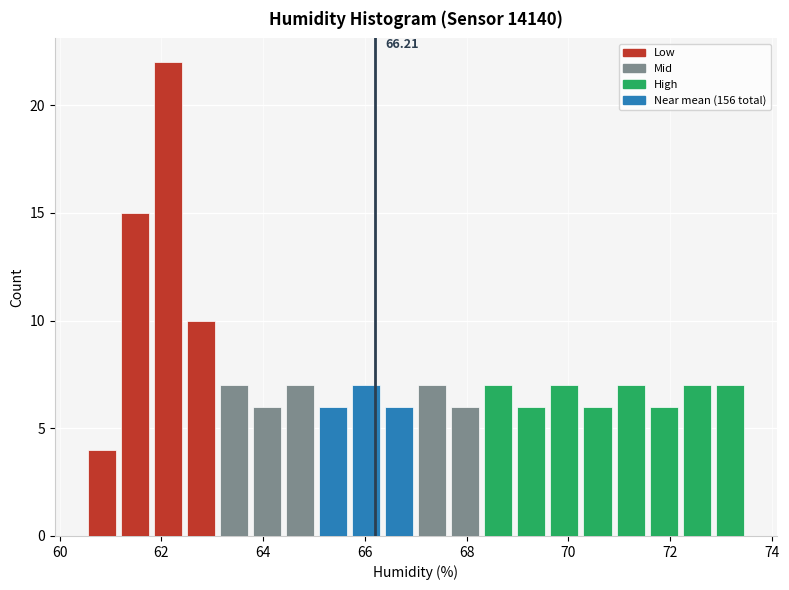

Around what value on the x-axis is the tallest bar? Give the approximate position of its centre, as read against the axis.

62.2